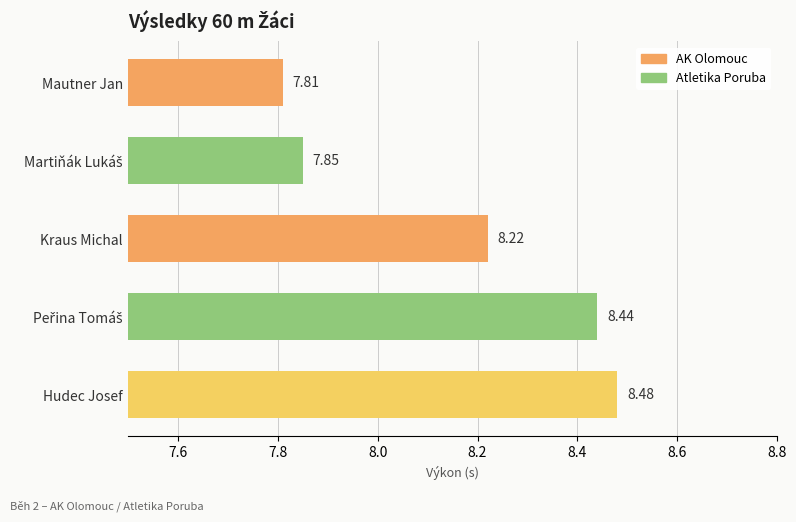

What is the difference between the second highest and minimum values?

0.6